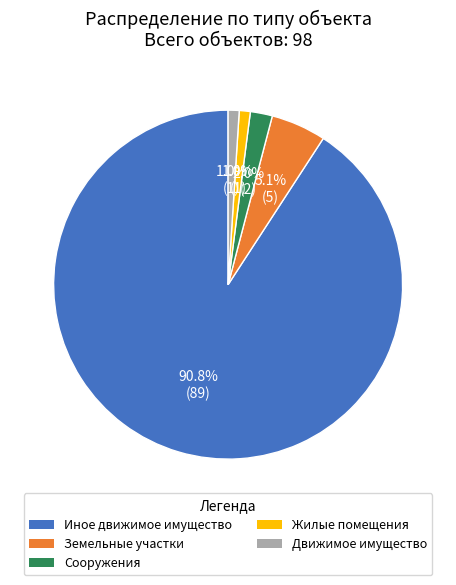

To the nearest percent, what is the combined percentage of Жилые помещения and Сооружения?

3%